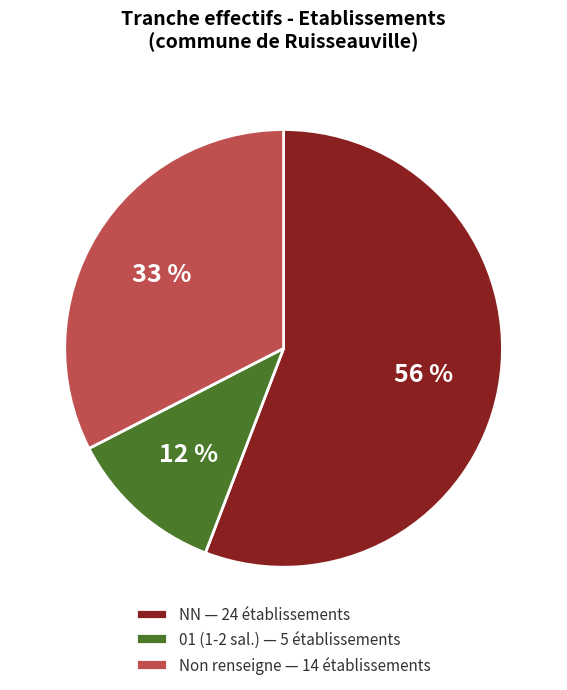

Which slice represents more than half of the pie?

NN — 24 établissements